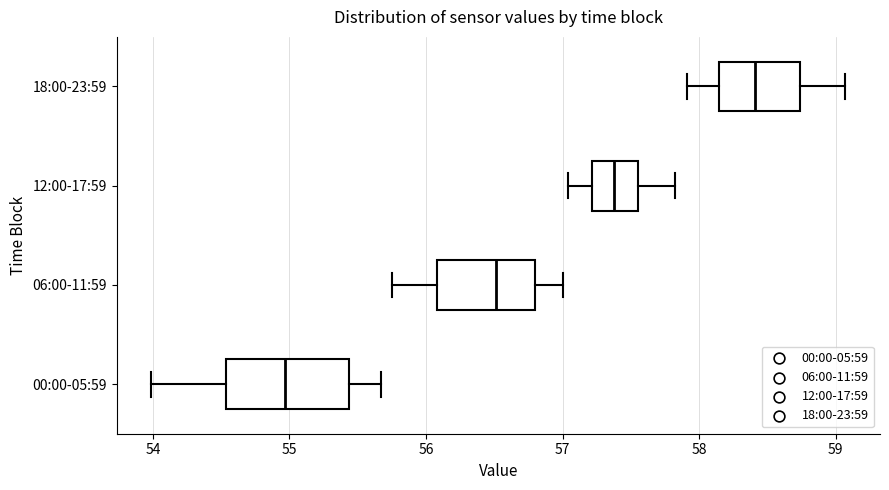

Which box has the furthest to the right median line?

18:00-23:59